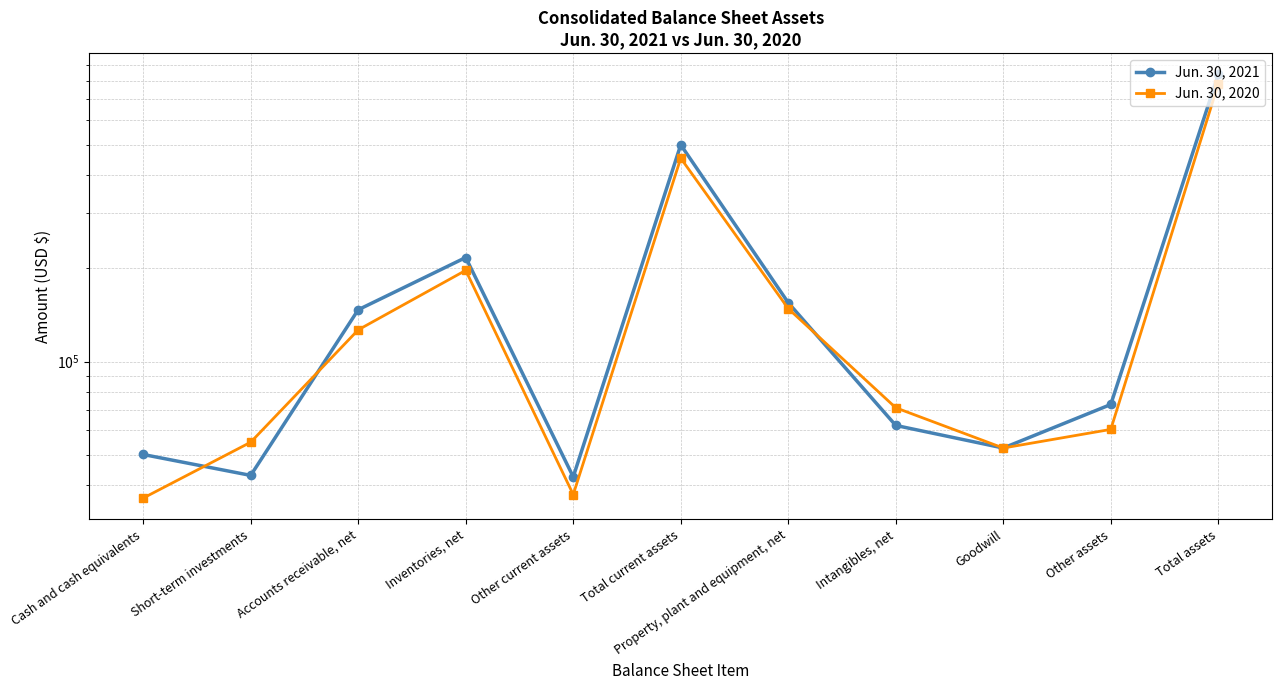

What is the greatest value displayed?

841325